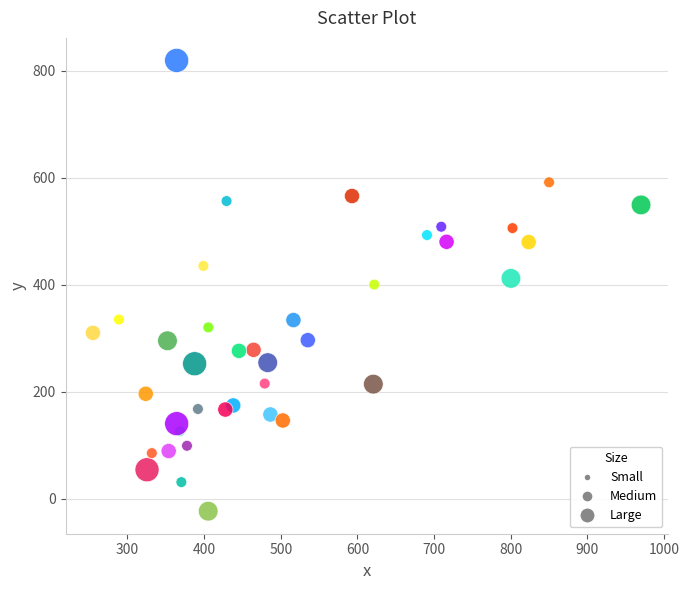

What is the range of X values (max minus min)?

715.0